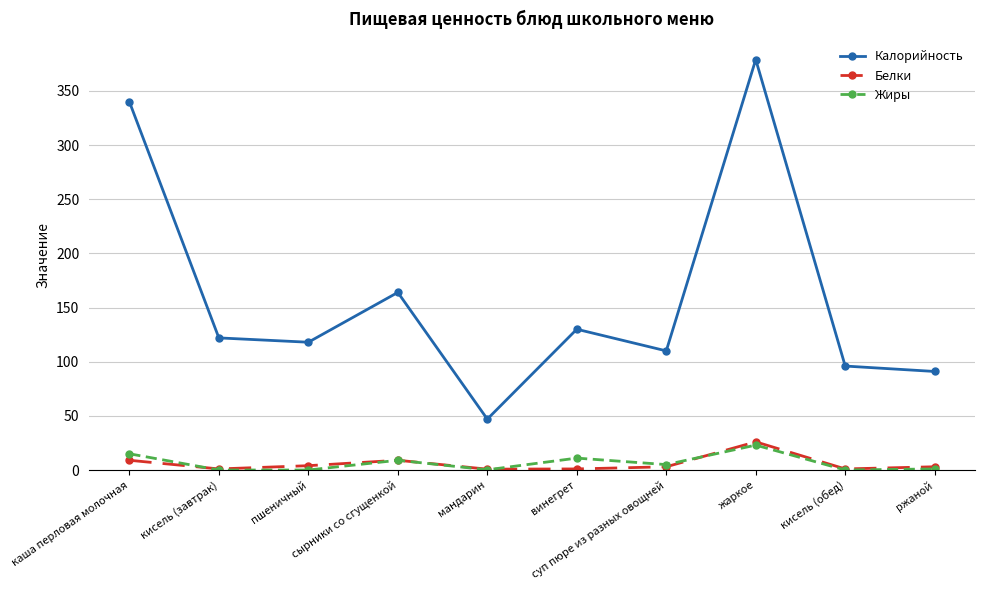

What is the label of the 2nd point from the left?

кисель (завтрак)